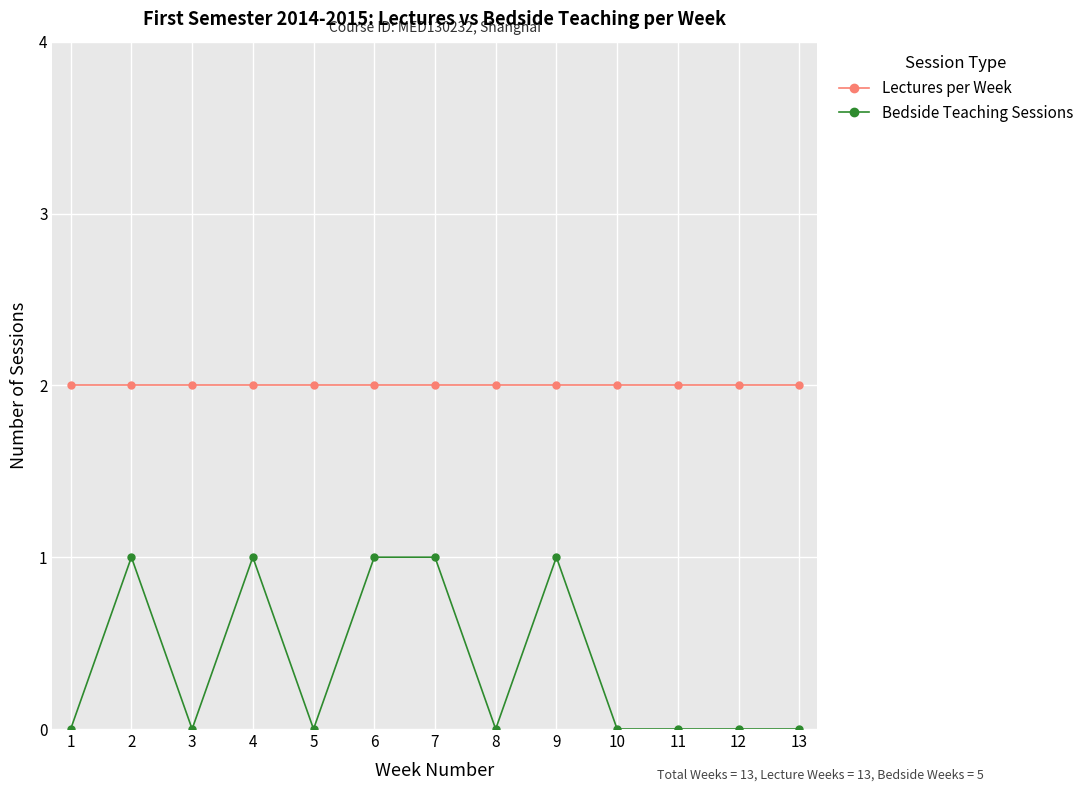

What is the difference between the maximum and minimum values in the Bedside Teaching Sessions series?

1